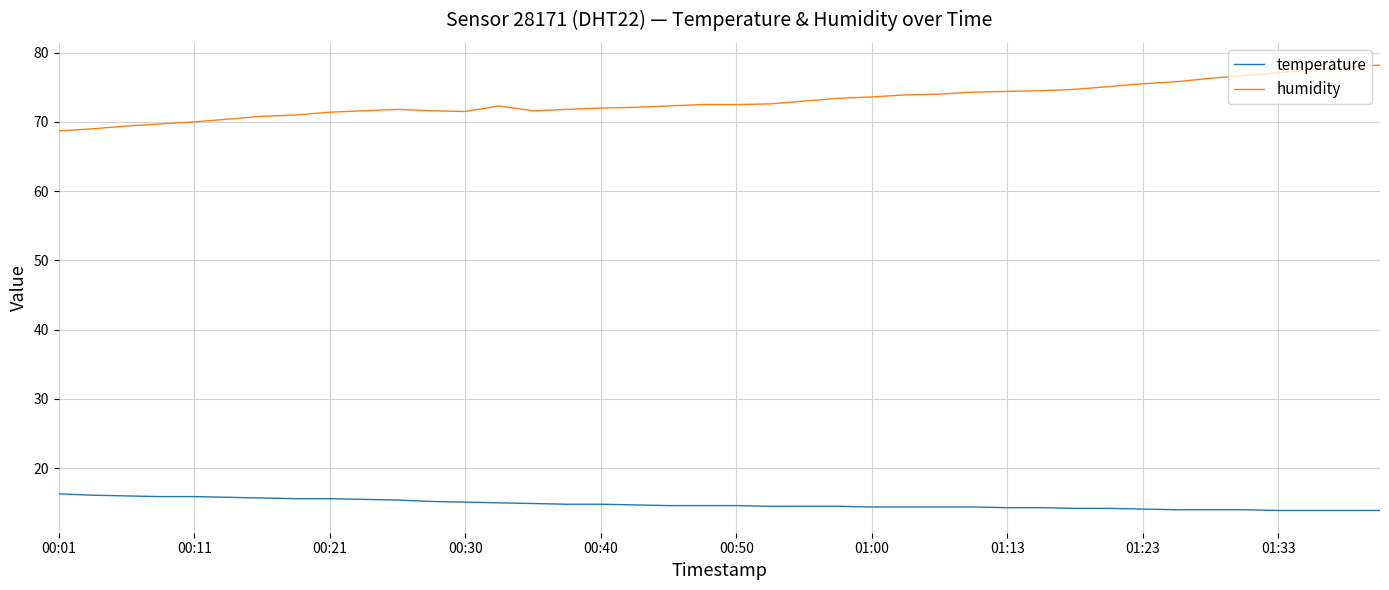

True or false: humidity and temperature intersect in this chart.

False